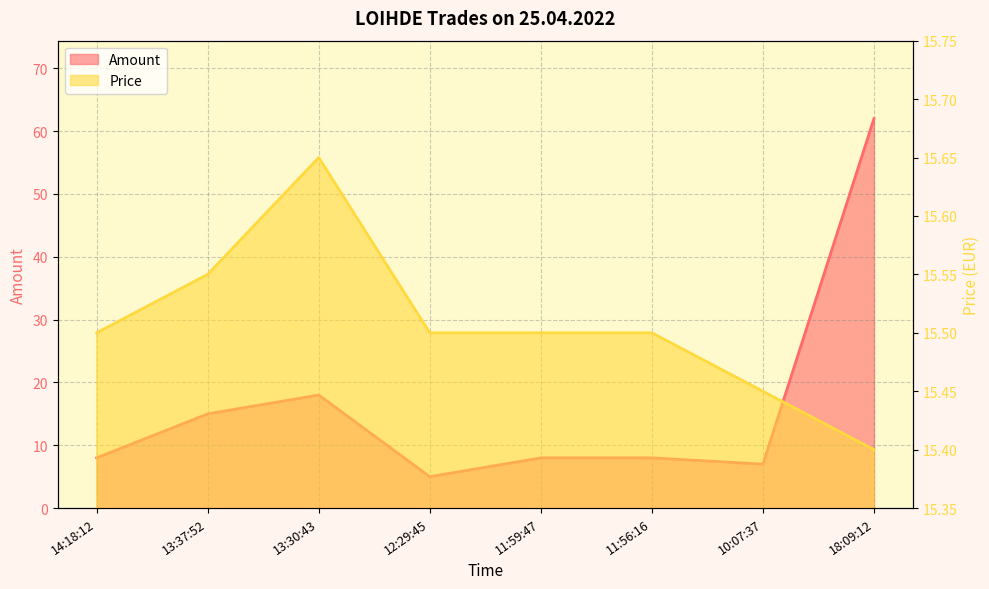

Count the Price values in the range 15 to 16.

8